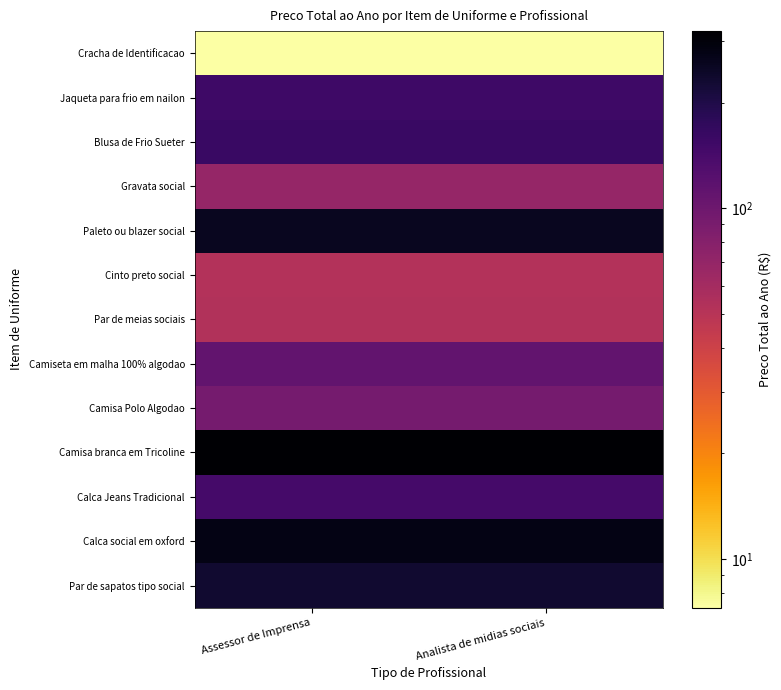

Reading left to right, list all the values displayed in this chart.

Par de sapatos tipo social: Assessor de Imprensa=231.7	Analista de midias sociais=231.7
Calca social em oxford: Assessor de Imprensa=279.3	Analista de midias sociais=279.3
Calca Jeans Tradicional: Assessor de Imprensa=144.4	Analista de midias sociais=144.4
Camisa branca em Tricoline: Assessor de Imprensa=319.7	Analista de midias sociais=319.7
Camisa Polo Algodao: Assessor de Imprensa=92.4	Analista de midias sociais=92.4
Camiseta em malha 100% algodao: Assessor de Imprensa=111.0	Analista de midias sociais=111.0
Par de meias sociais: Assessor de Imprensa=52.7	Analista de midias sociais=52.7
Cinto preto social: Assessor de Imprensa=52.0	Analista de midias sociais=52.0
Paleto ou blazer social: Assessor de Imprensa=259.8	Analista de midias sociais=259.8
Gravata social: Assessor de Imprensa=69.6	Analista de midias sociais=69.6
Blusa de Frio Sueter: Assessor de Imprensa=160.9	Analista de midias sociais=160.9
Jaqueta para frio em nailon: Assessor de Imprensa=153.3	Analista de midias sociais=153.3
Cracha de Identificacao: Assessor de Imprensa=7.3	Analista de midias sociais=7.3